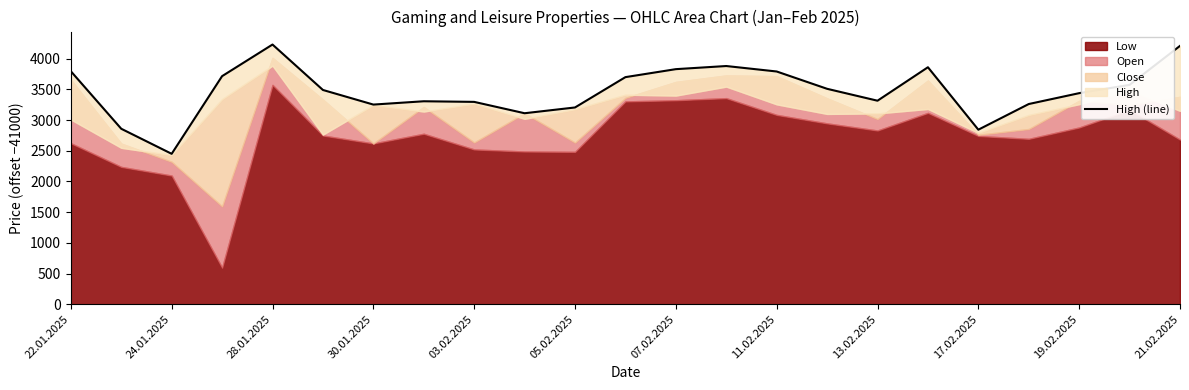

What is the difference between the second highest and minimum values?

1758